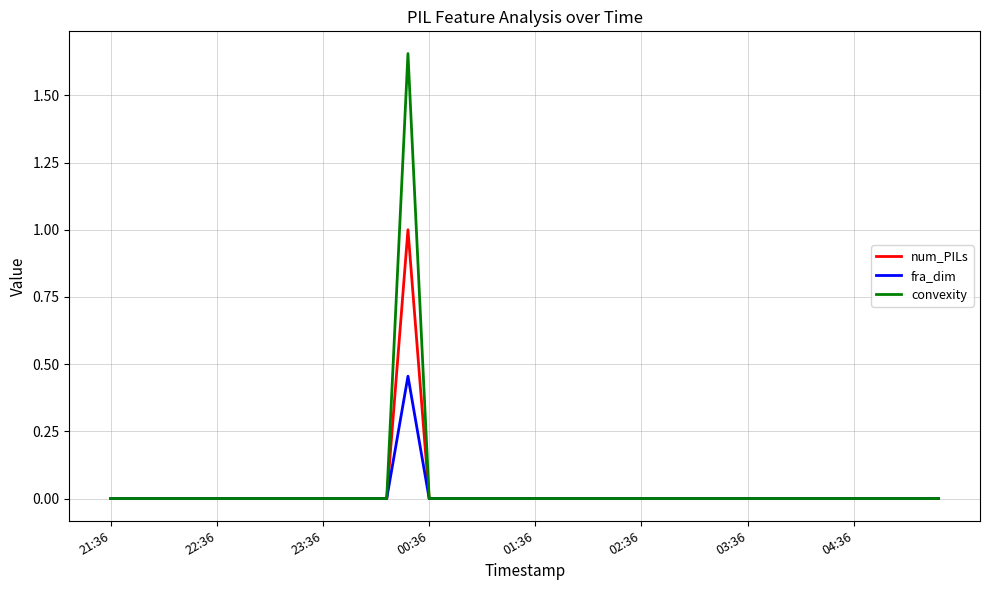

List the series in order of their peak value, lowest first.

fra_dim, num_PILs, convexity